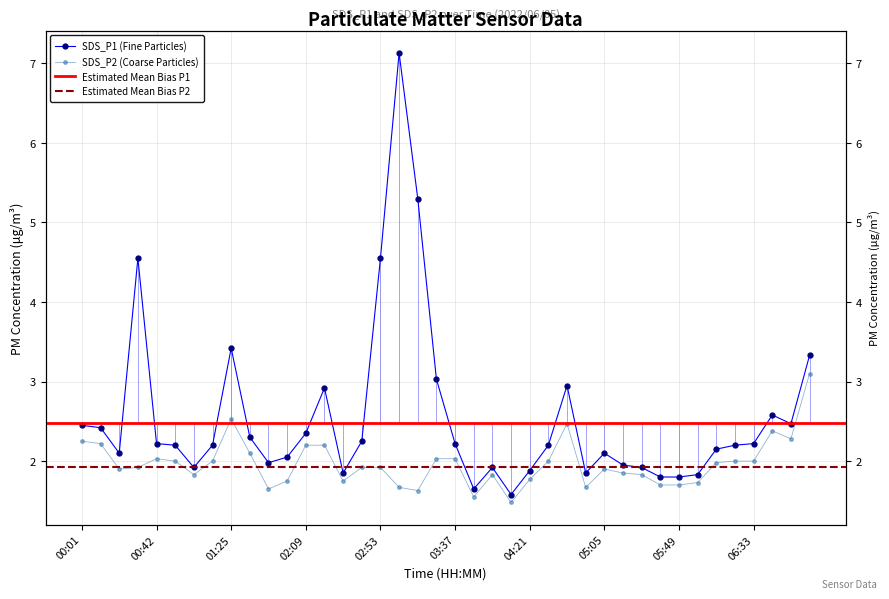

Where is SDS_P1 nearest to the value 4?

3